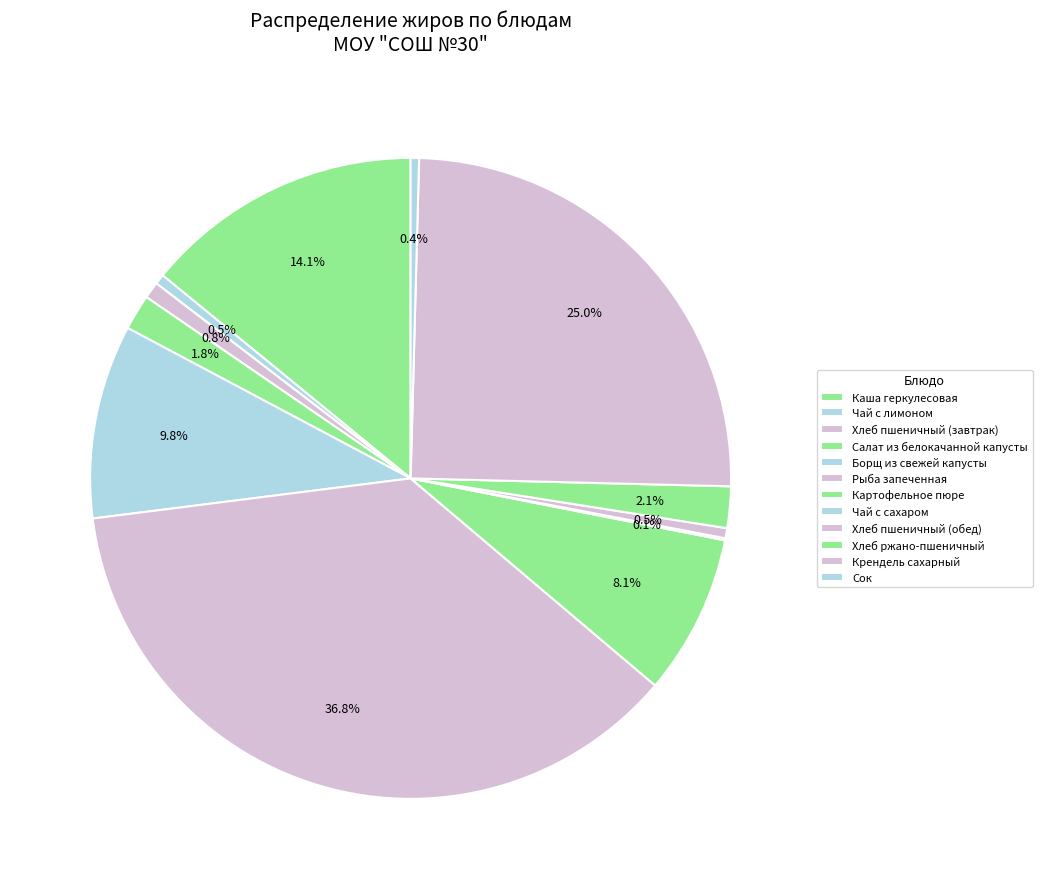

Count the number of slices in the pie.

12